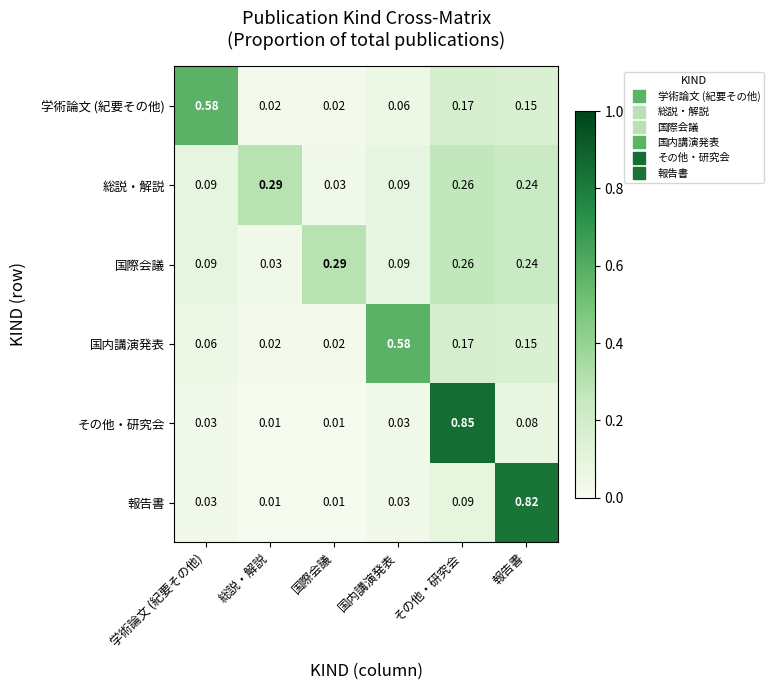

Which category has the highest value in the その他・研究会 series?

その他・研究会